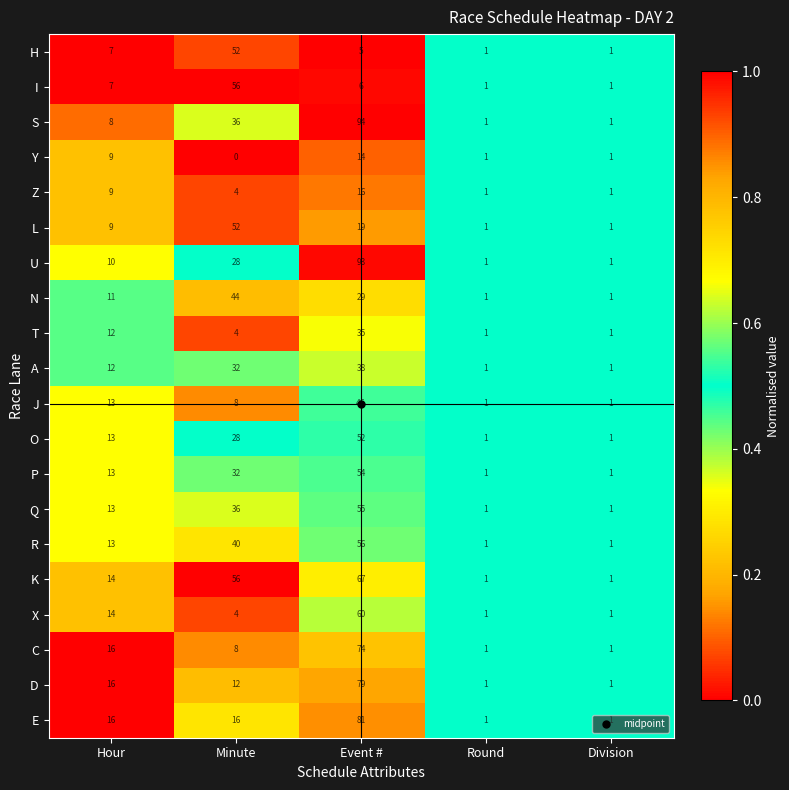

Which series changed the most between Hour and Event #?

S